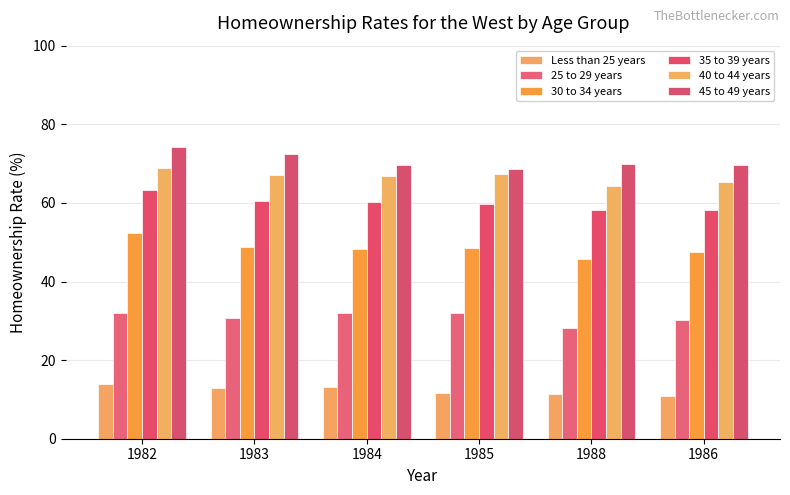

What are all the series names shown in the legend?

Less than 25 years, 25 to 29 years, 30 to 34 years, 35 to 39 years, 40 to 44 years, 45 to 49 years